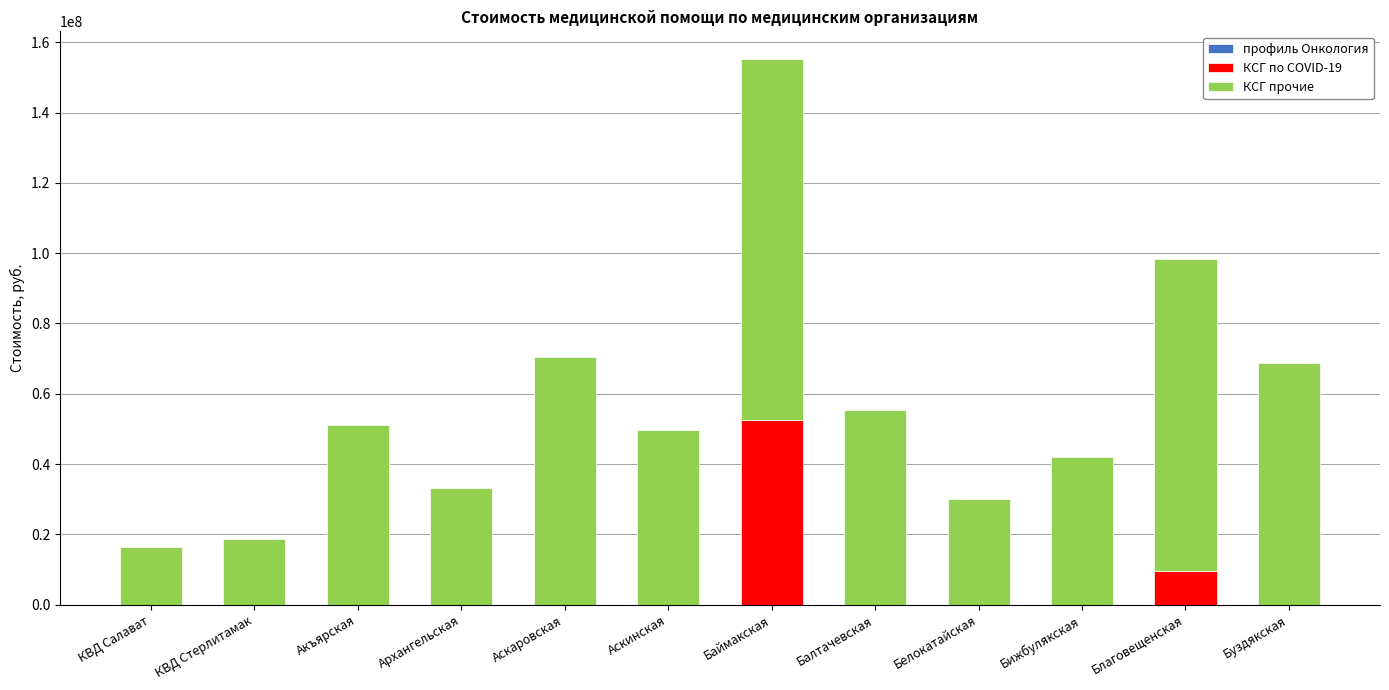

What is the total value across all series at КВД Салават?

16463677